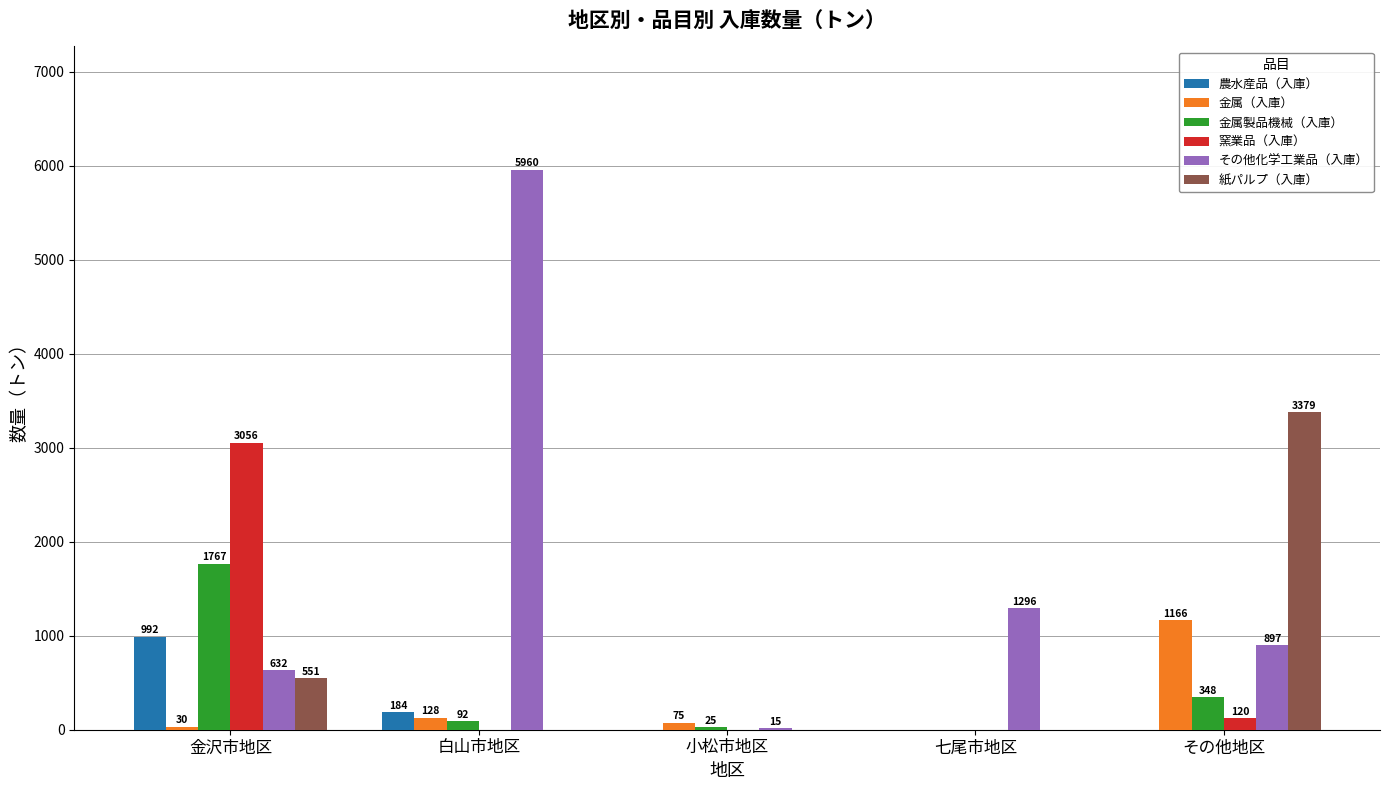

How many series are shown in this chart?

6